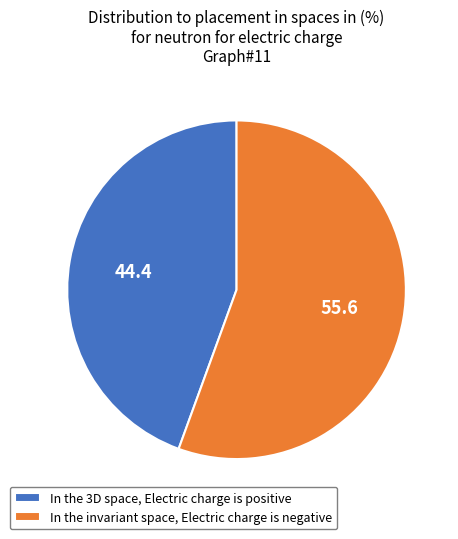

Is it true that In the 3D space, Electric charge is positive is 38% of the pie?

False